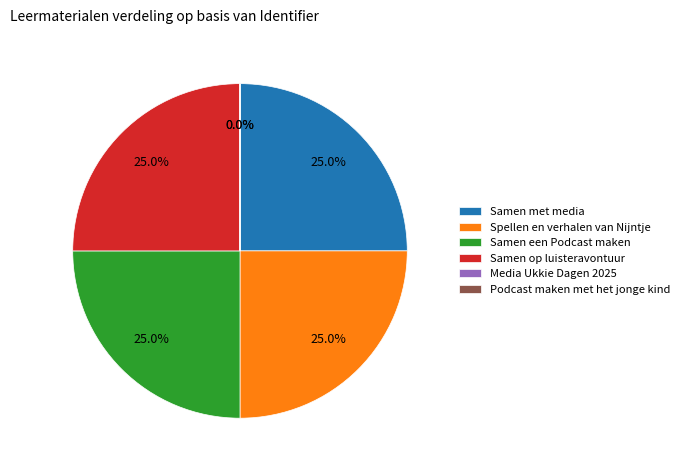

Between Samen met media and Spellen en verhalen van Nijntje, which is larger?

Spellen en verhalen van Nijntje